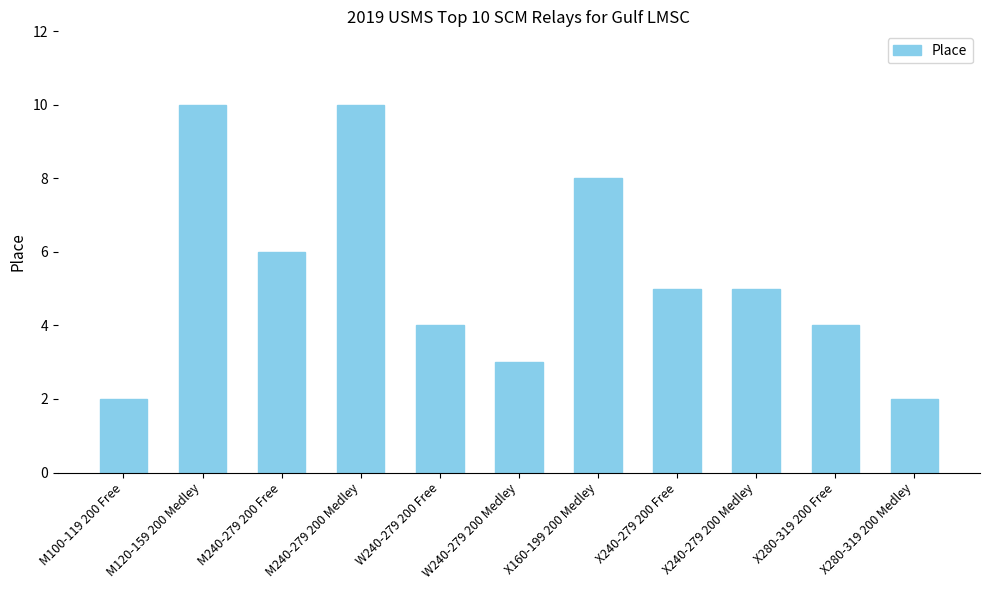

What is the label of the 7th bar from the right?

W240-279 200 Free